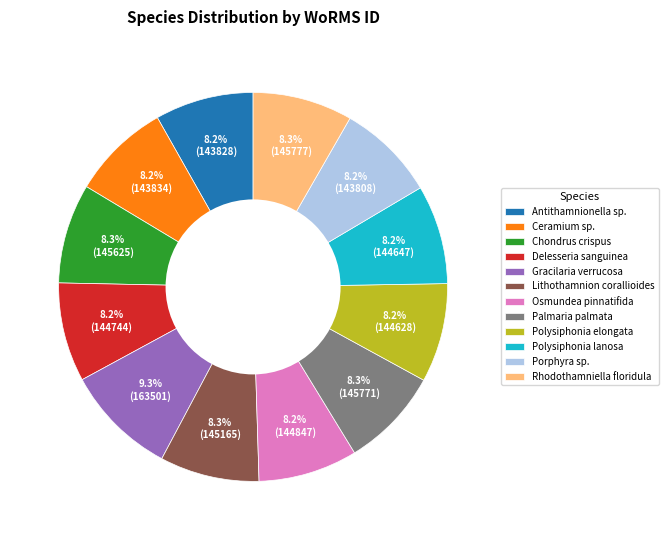

Does any single category account for the majority?

No